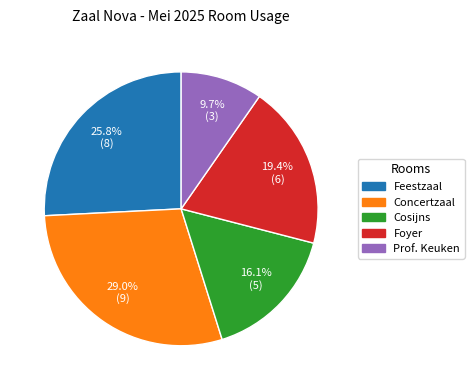

Rank the categories by value from lowest to highest.

Prof. Keuken, Cosijns, Foyer, Feestzaal, Concertzaal